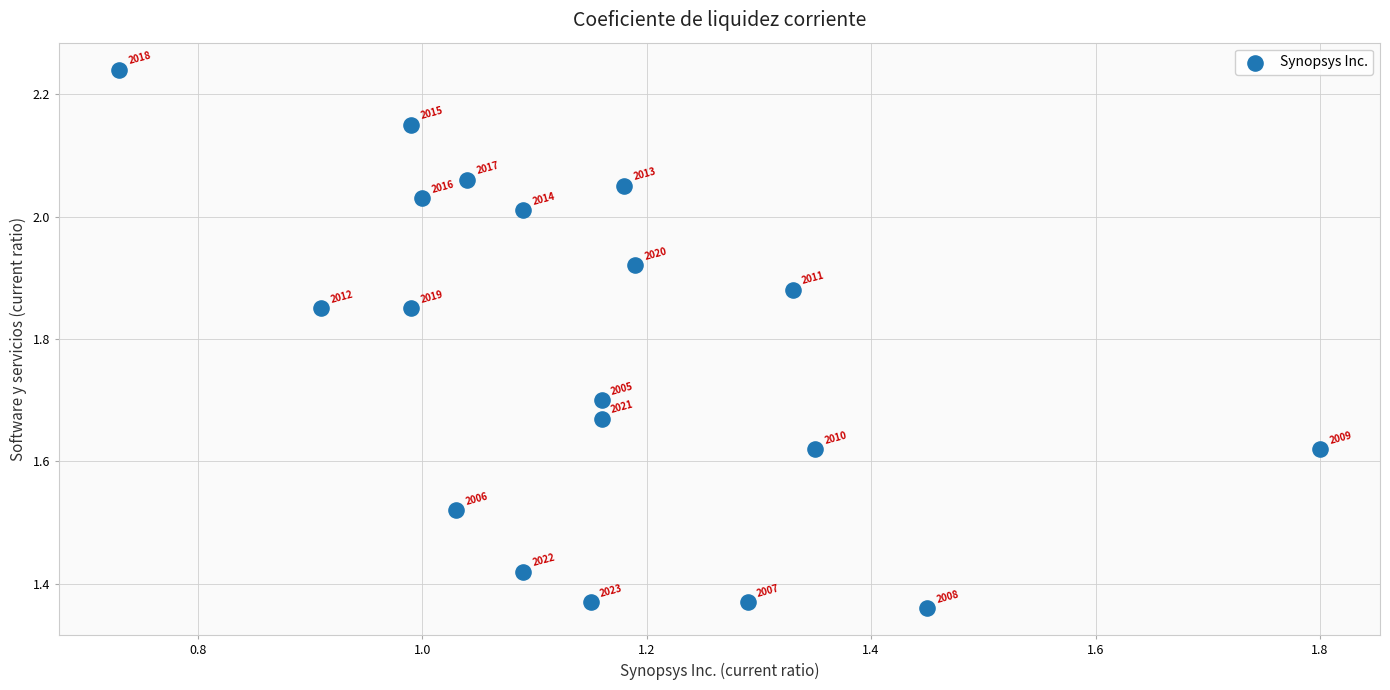

What is the range of X values (max minus min)?

1.1